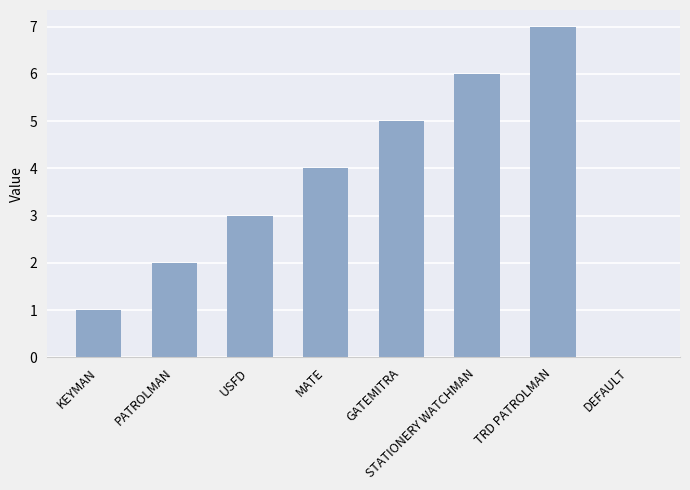

True or false: the data shows 4 at MATE.

True